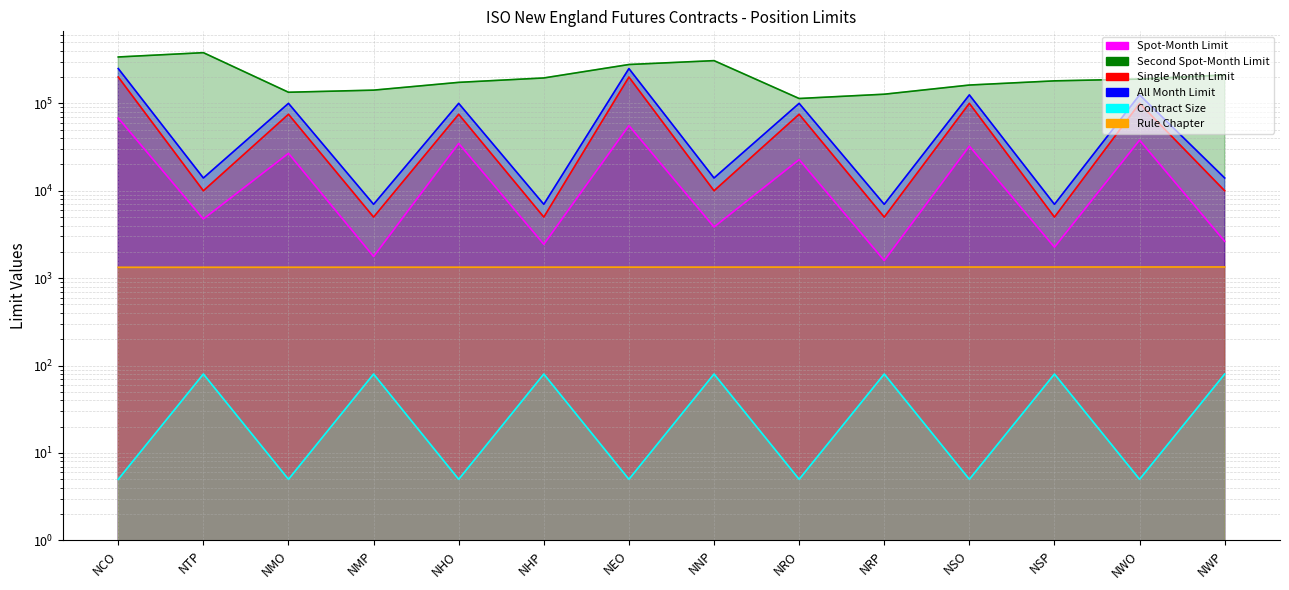

Between NRO and NWP, which series saw the biggest shift?

Second Spot-Month Limit